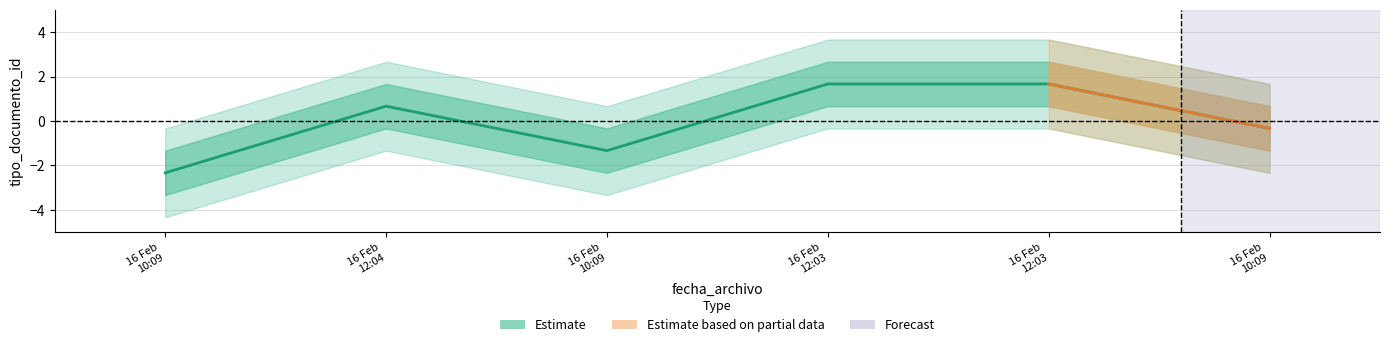

At 2011-02-16 10:09:06, list the series in order from largest to smallest.

Estimate_outer_up, Estimate_upper, Estimate_mid, Estimate_lower, Estimate_outer_lo